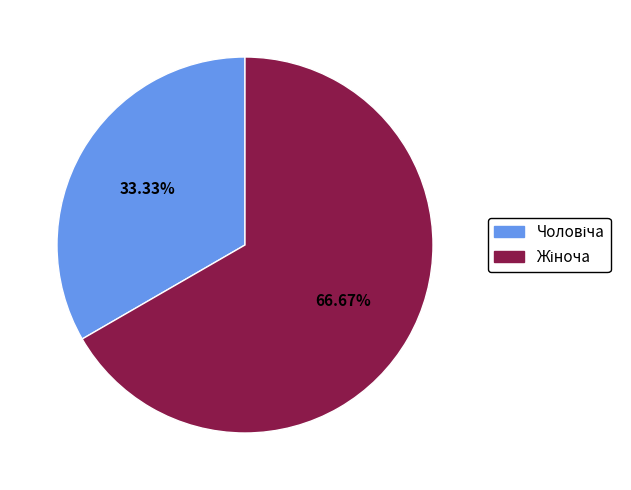

Is there a majority slice in this chart?

Yes